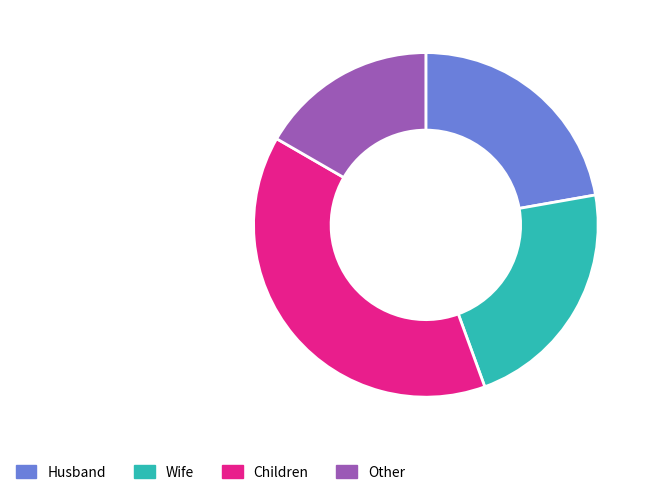

Is the sum of Other and Husband greater than half?

No